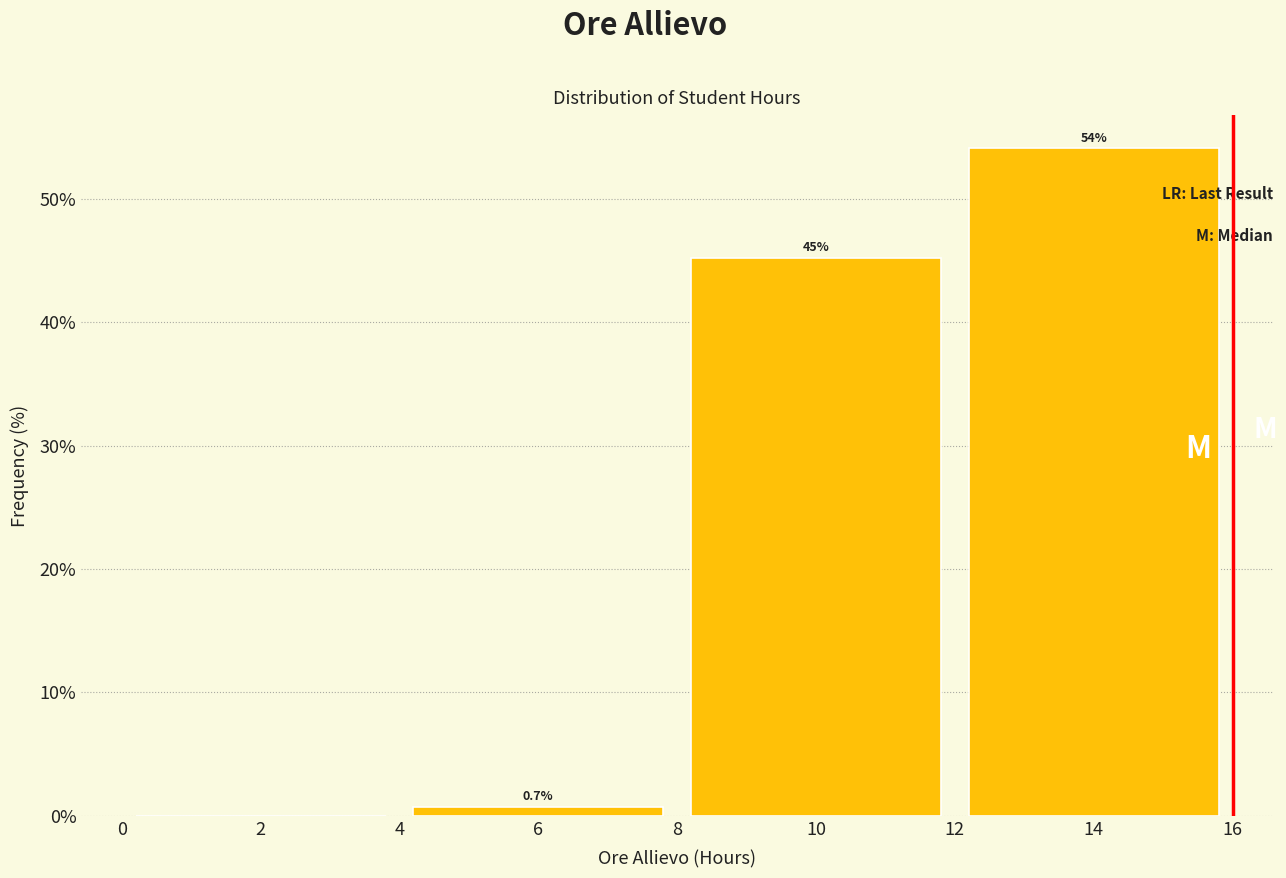

Over which range of the x-axis is the bar tallest?

12 to 16